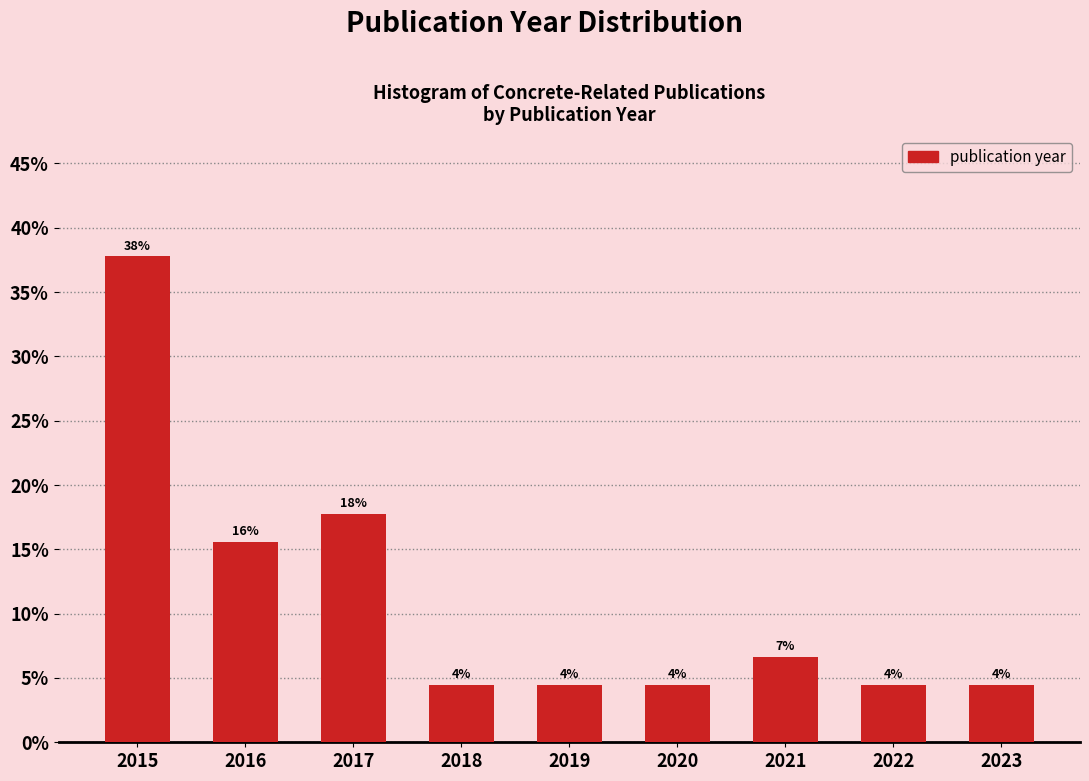

Are the bars horizontal?

No